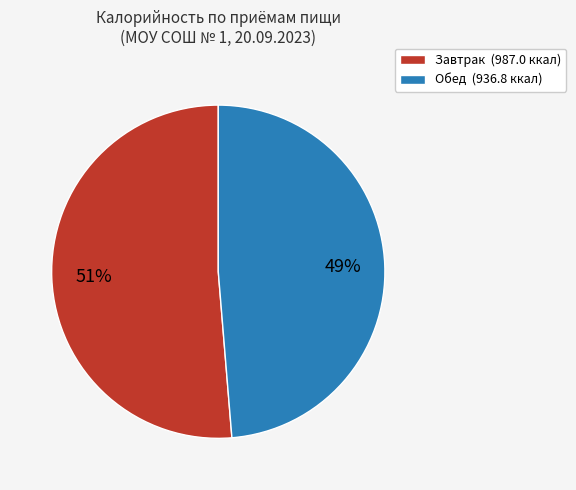

To the nearest percent, what is the combined percentage of Обед and Завтрак?

100%